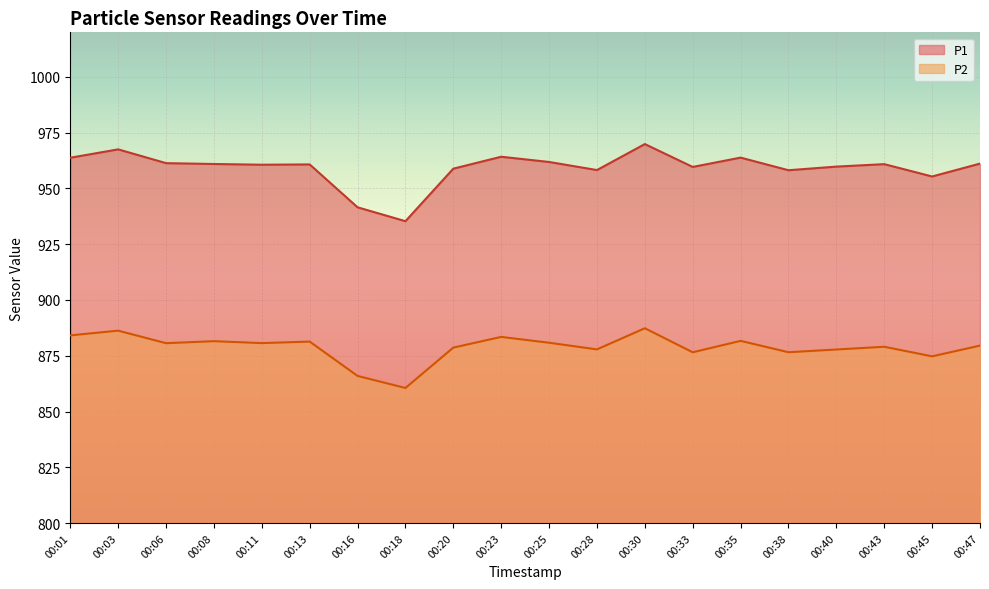

What is the value of the P1 point at the 7th from the left?

941.5